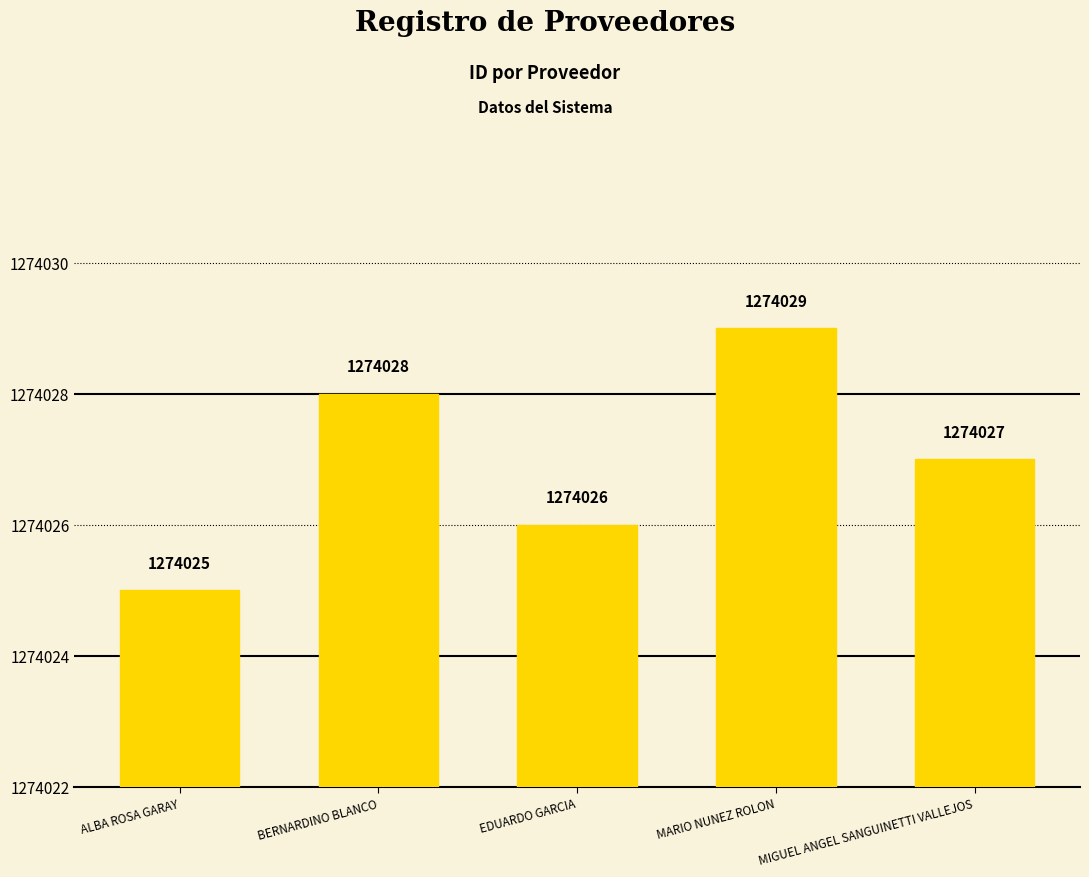

The value at MARIO NUNEZ ROLON is 862590. True or false?

False